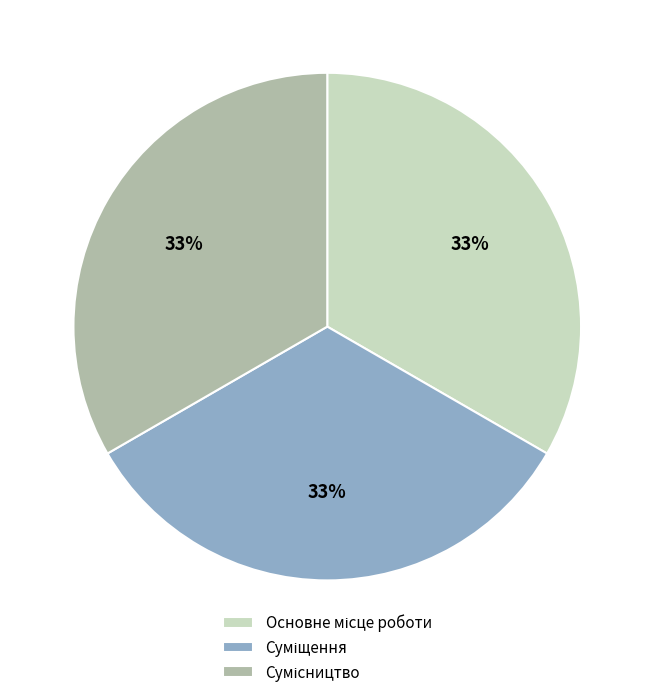

How many segments does this pie chart have?

3